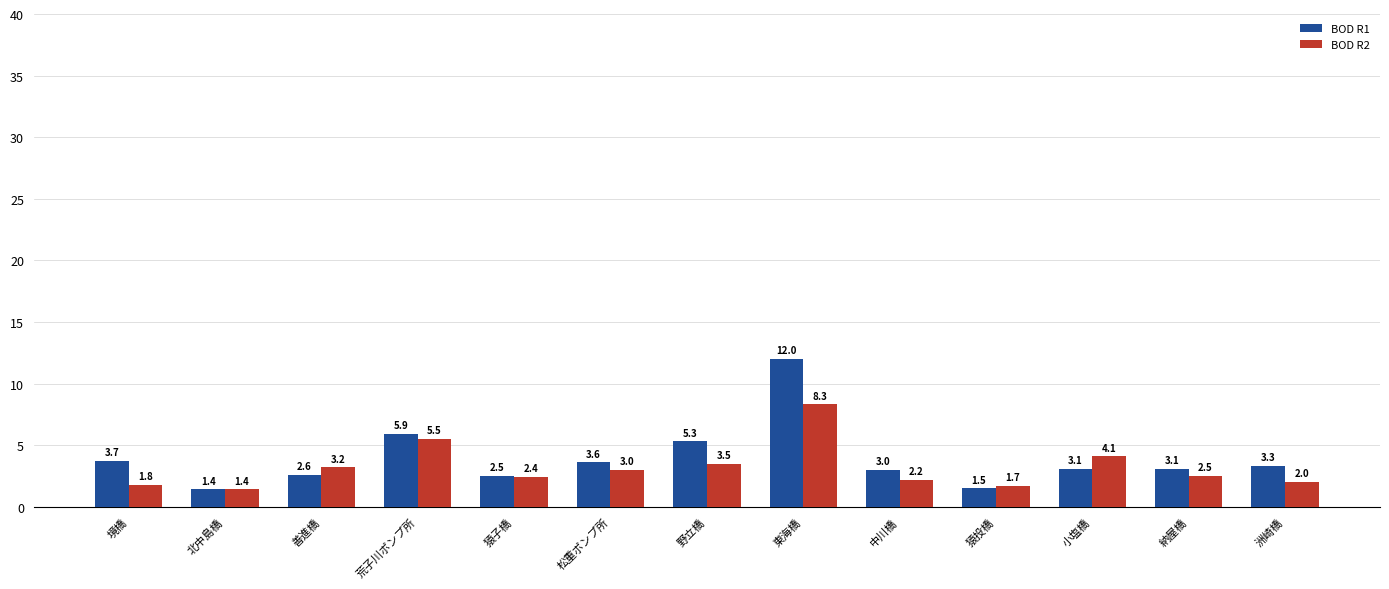

At which category is the sum across all series the highest?

東海橋